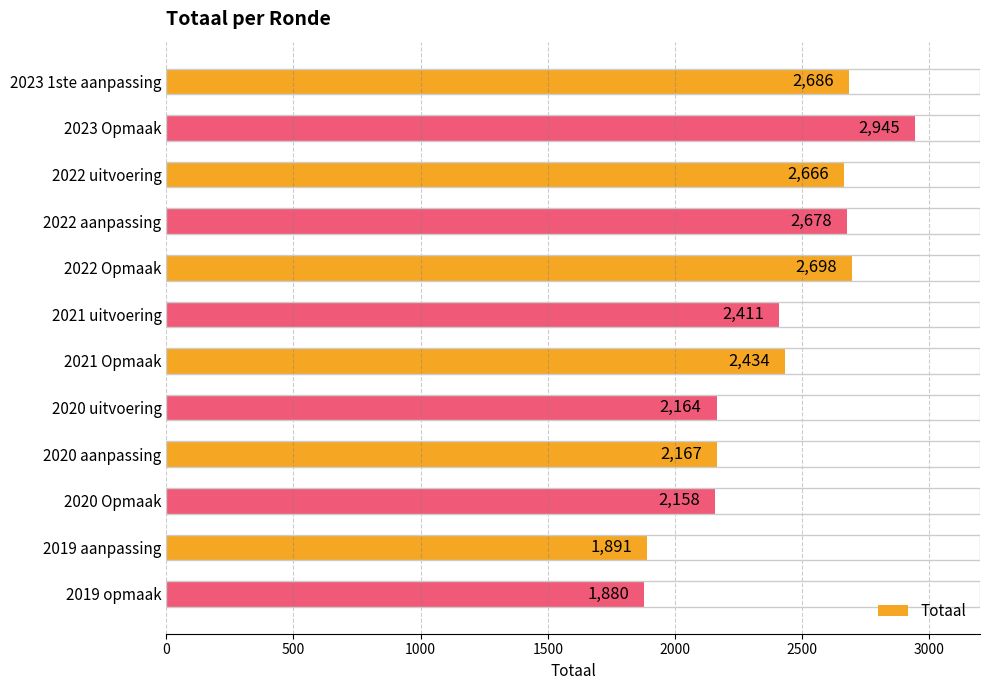

At which label is the value closest to 2412?

2021 uitvoering